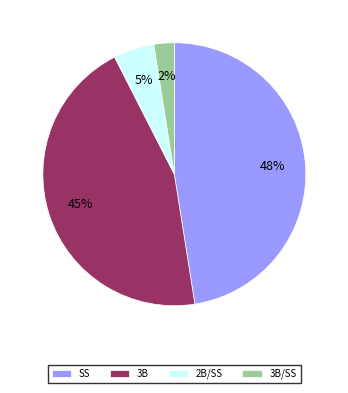

Is there a majority slice in this chart?

No